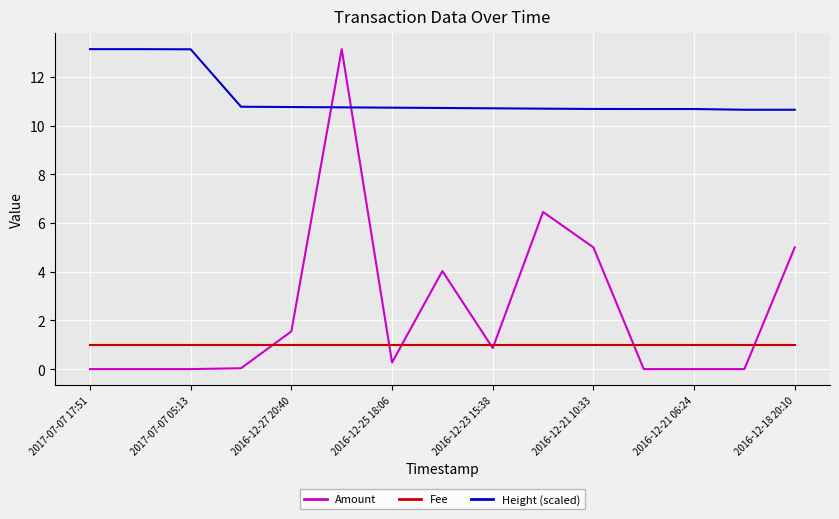

How many intersections are there between Fee and Amount?

7